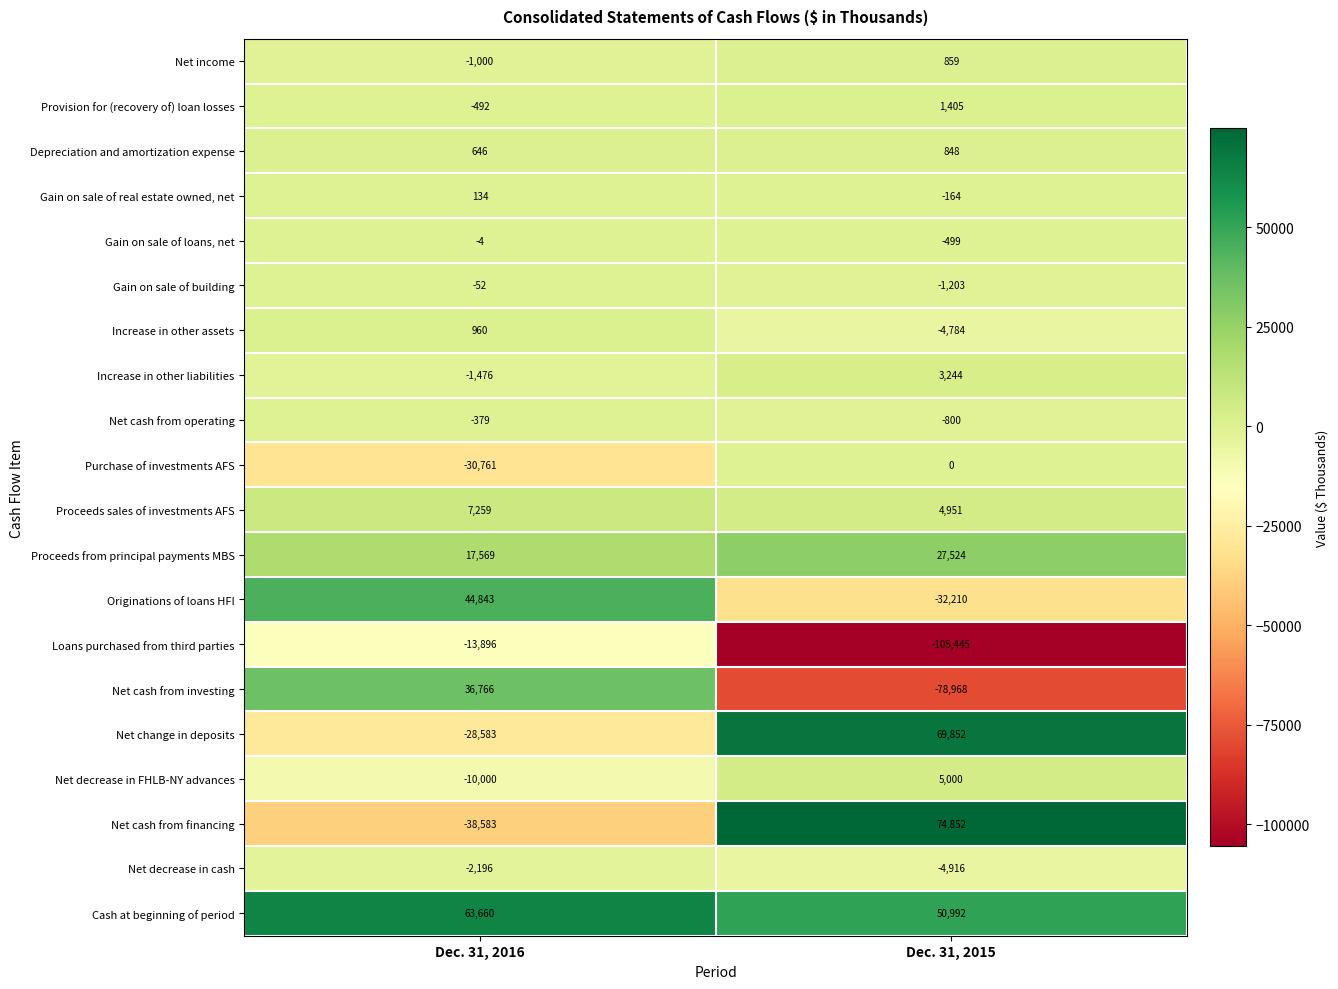

What is the difference between the highest and lowest values at Dec. 31, 2016?

102243